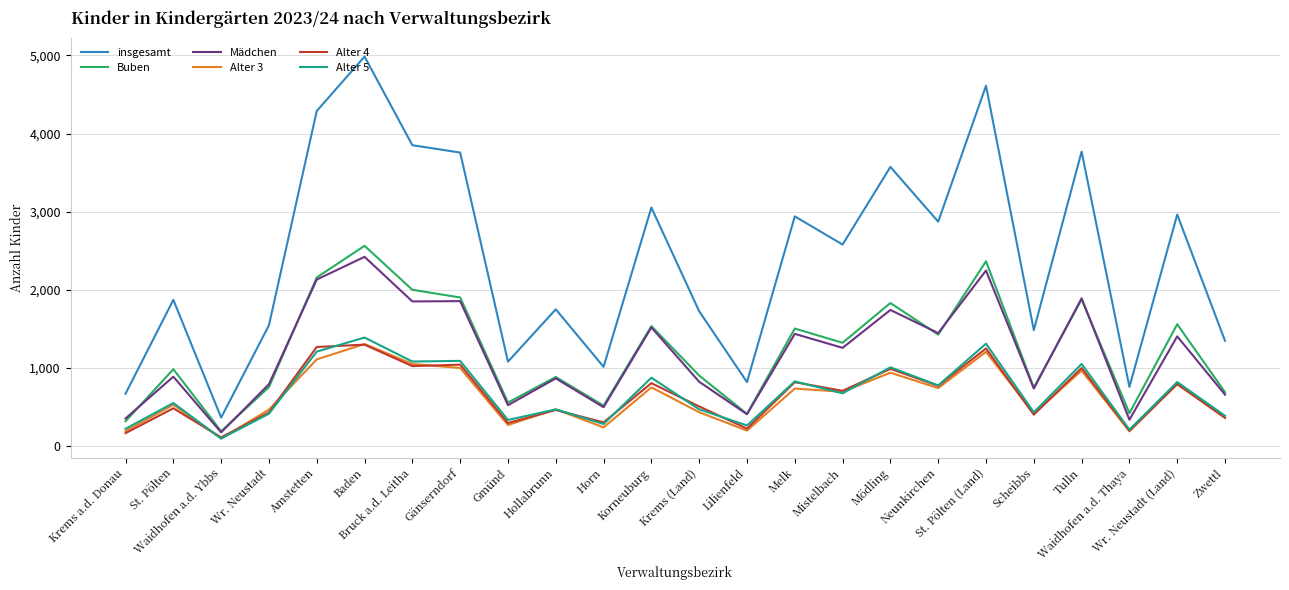

What is the sum of the Alter 5 values at Tulln and Neunkirchen?

1827